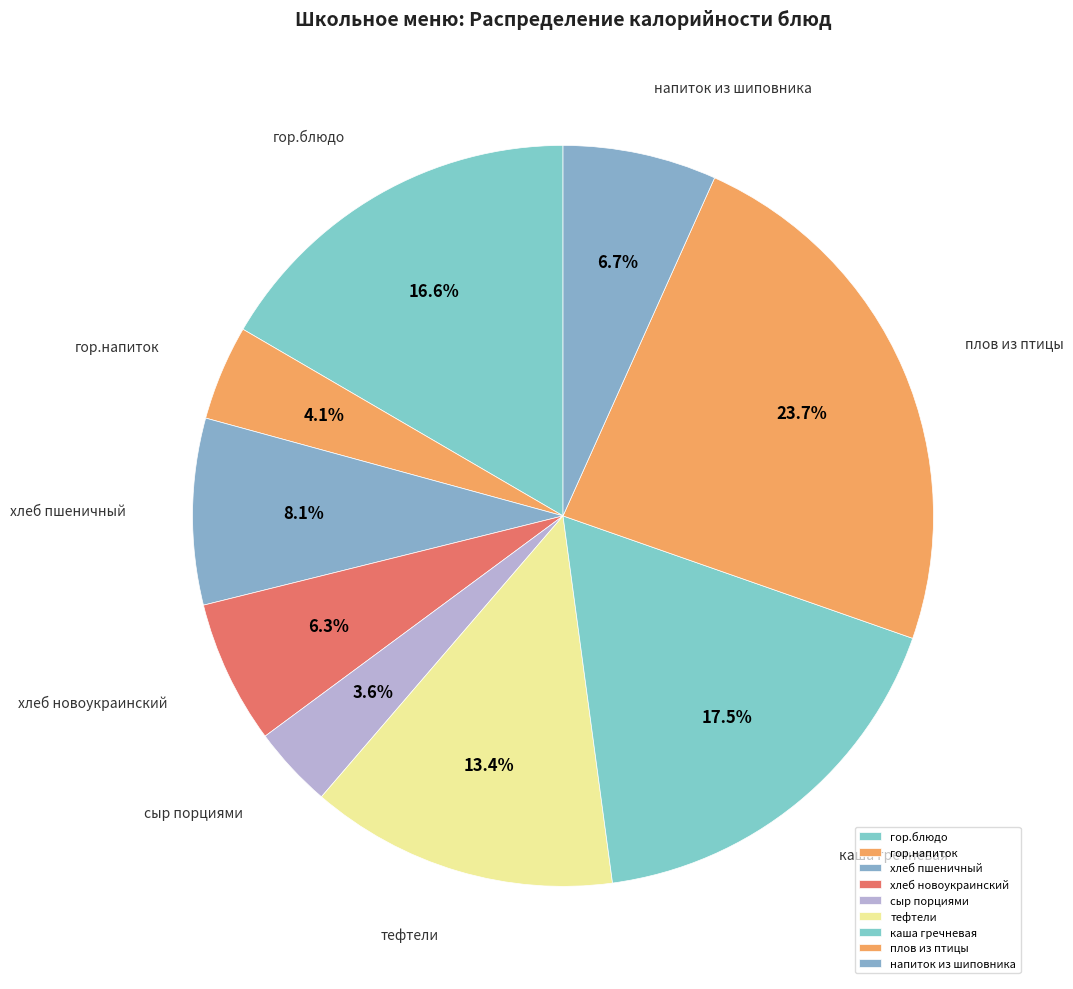

To the nearest percent, what is the difference between the largest and smallest slice percentages?

20%